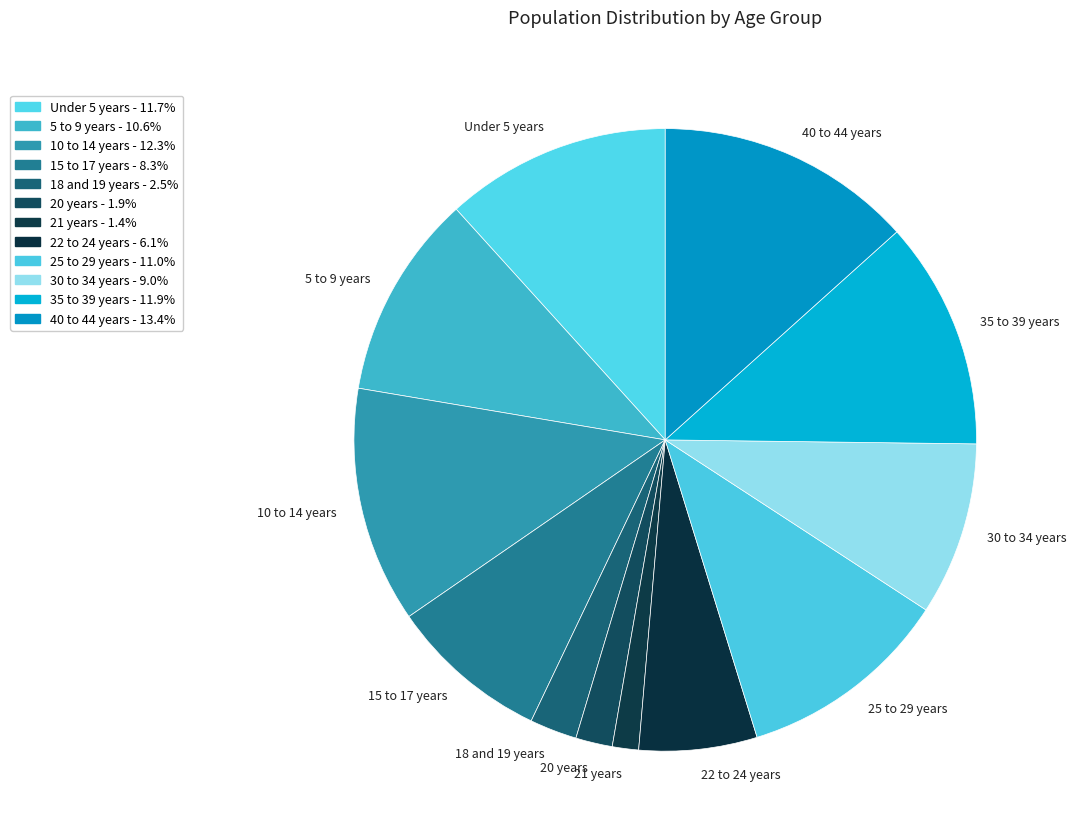

Which category has the smallest portion of the pie?

21 years